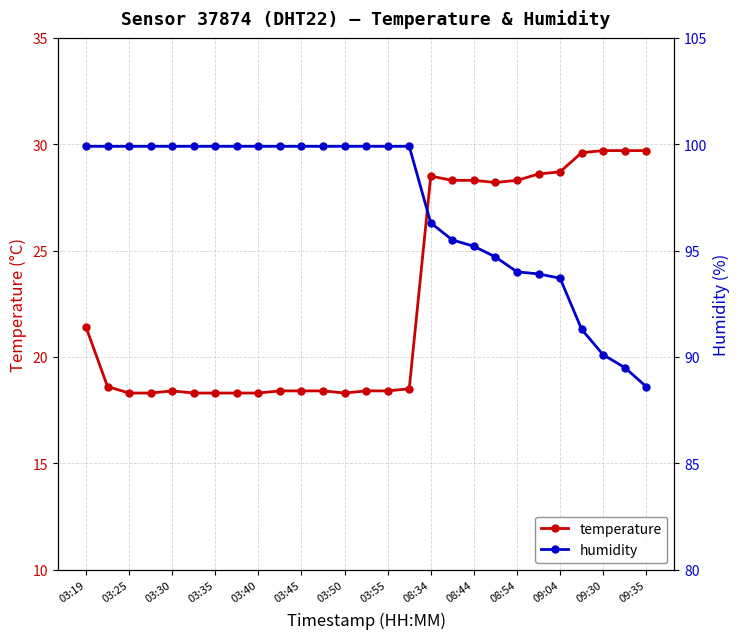

How many data points does each series have?

27